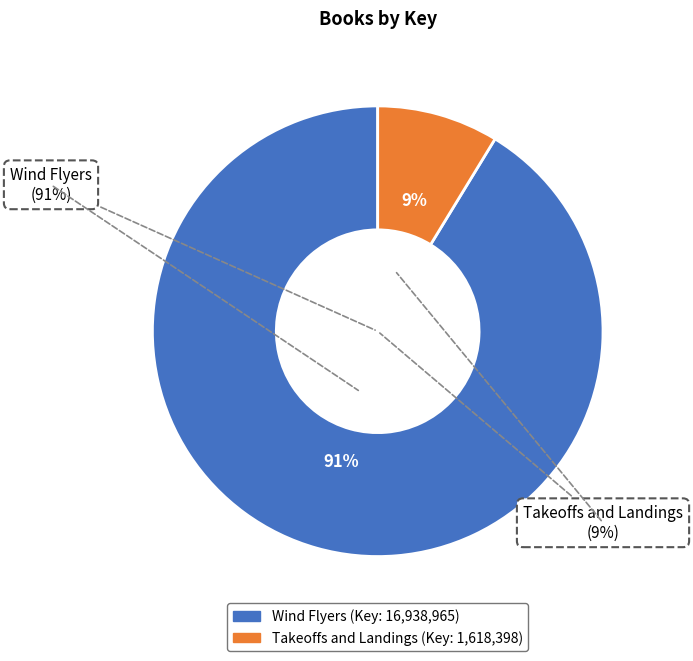

Is it true that Wind Flyers is 91% of the pie?

True